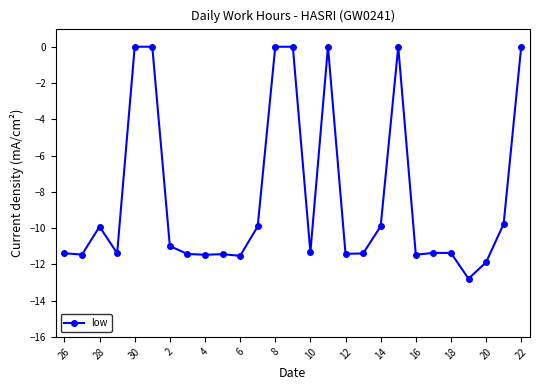

What is the smallest value displayed?

-12.8